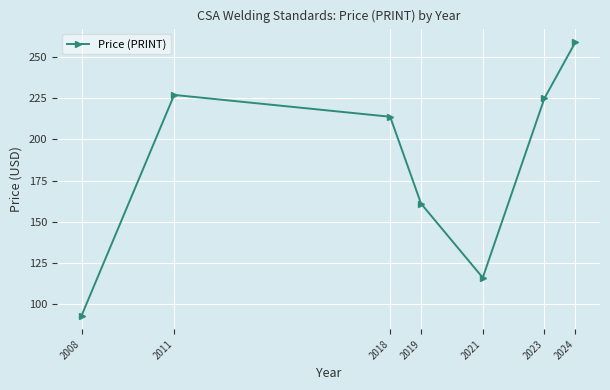

What is the difference between the second highest and minimum values?

134.0